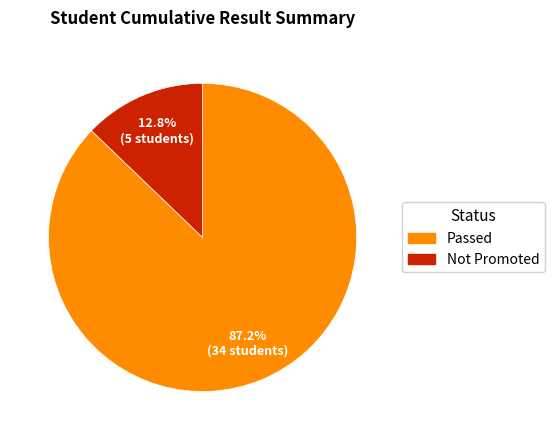

Is there a majority slice in this chart?

Yes